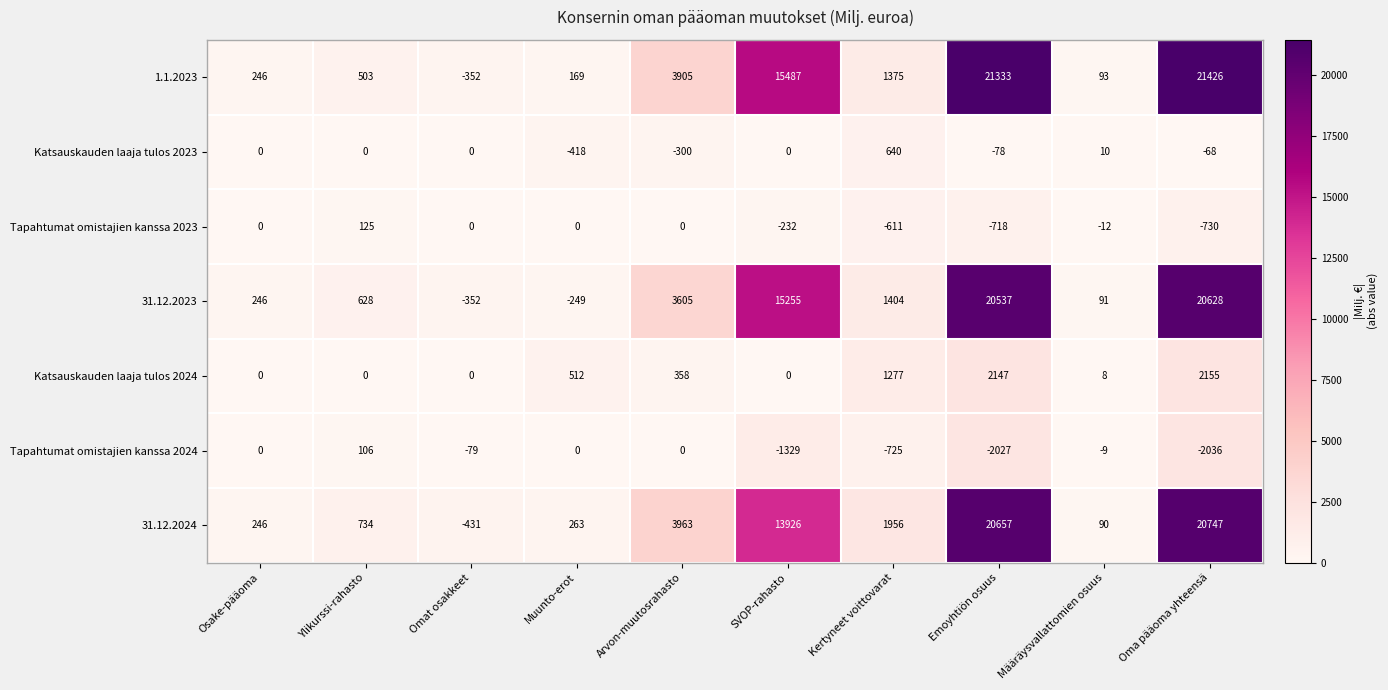

Which label corresponds to the largest value in the chart?

Oma pääoma yhteensä